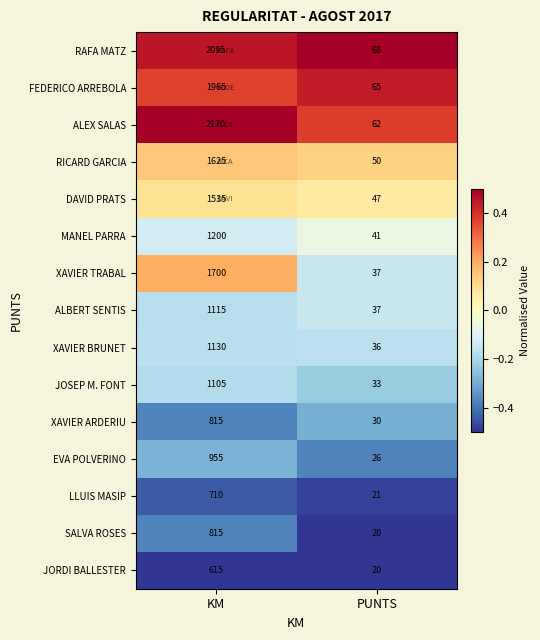

The value of FEDERICO ARREBOLA at PUNTS is 65. True or false?

True